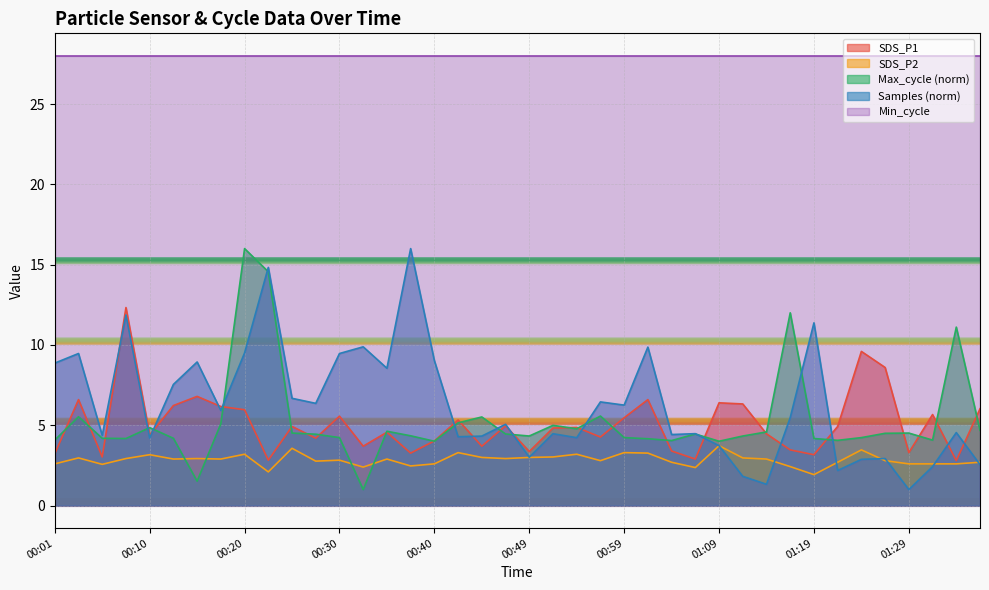

How many series are shown in this chart?

5